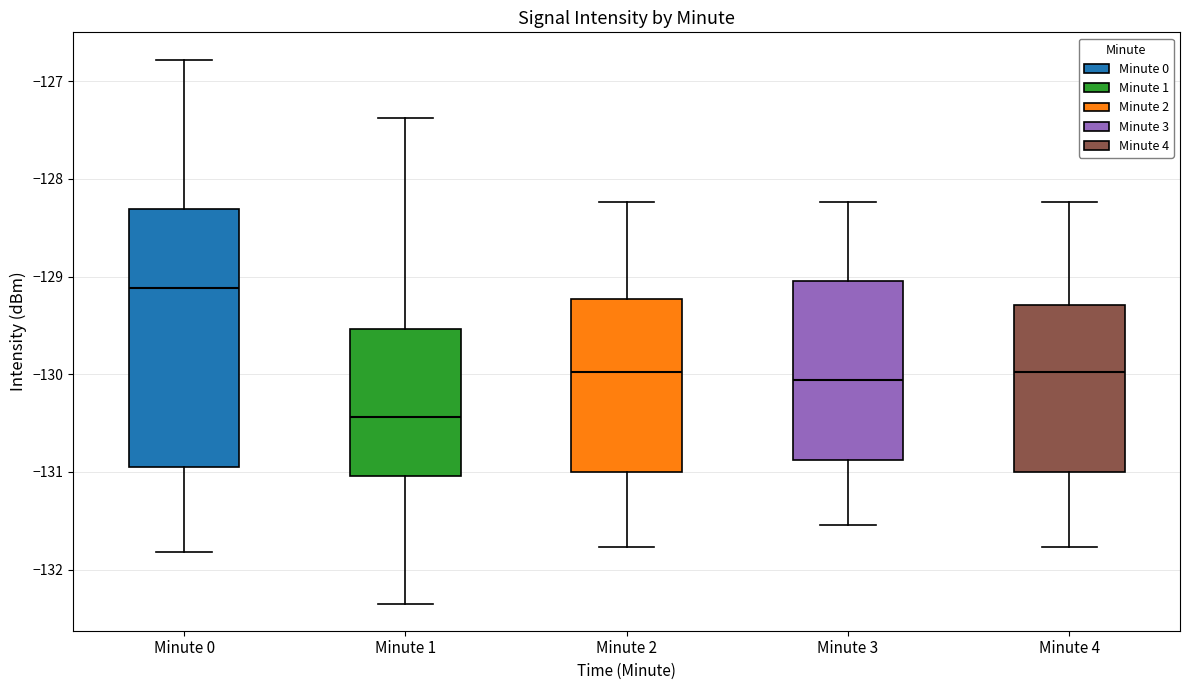

Which box's median line is the highest?

Minute 0